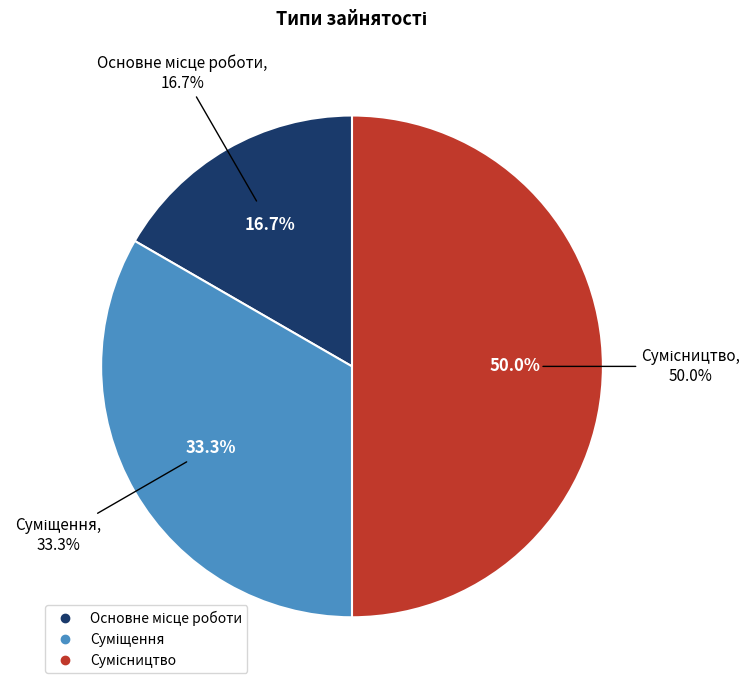

How many segments does this pie chart have?

3